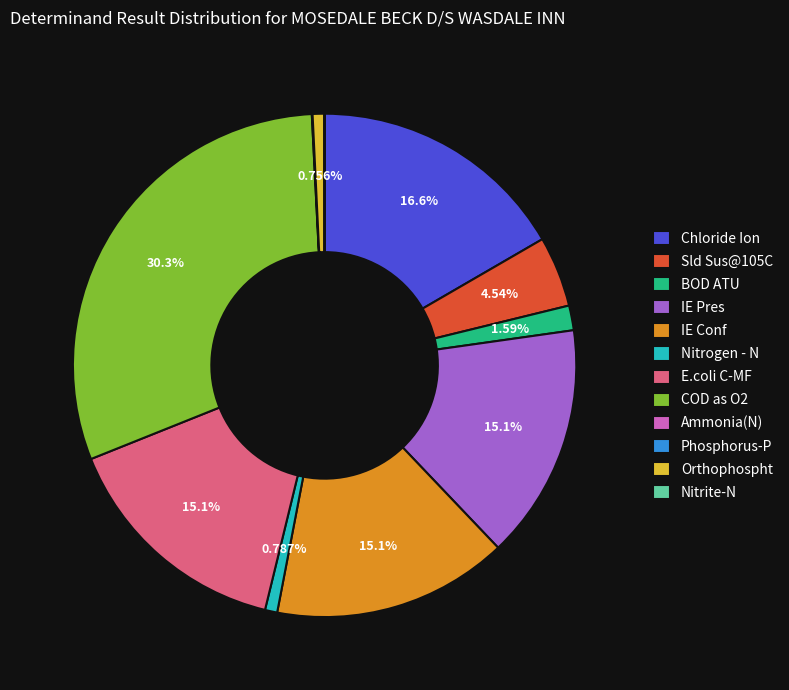

Which has a higher value, COD as O2 or Nitrogen - N?

COD as O2